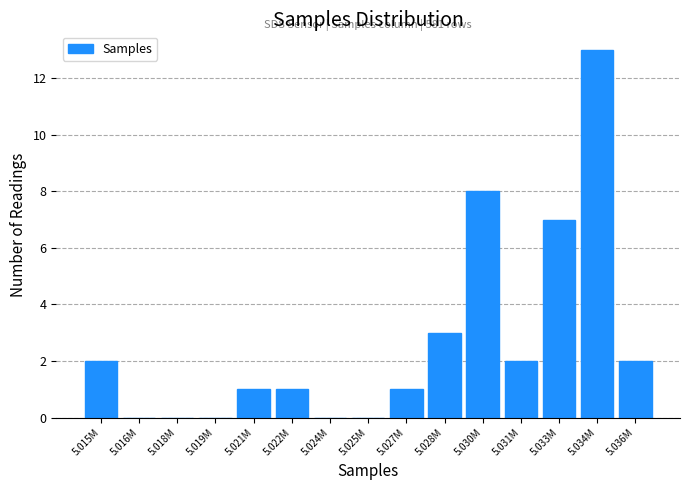

Reading left to right, list all the values displayed in this chart.

5.015M=2	5.016M=0	5.018M=0	5.019M=0	5.021M=1	5.022M=1	5.024M=0	5.025M=0	5.027M=1	5.028M=3	5.030M=8	5.031M=2	5.033M=7	5.034M=13	5.036M=2